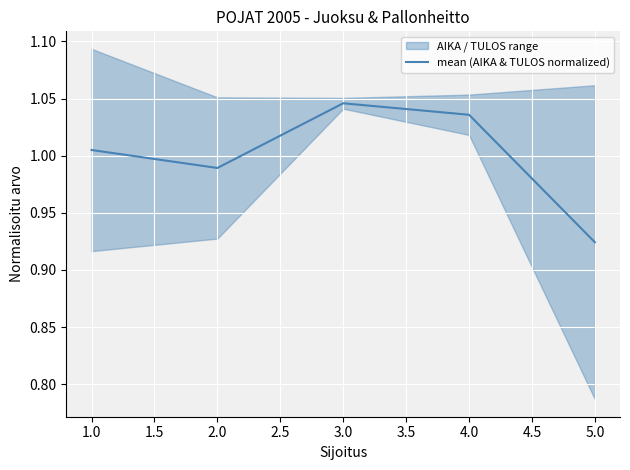

What is the value of the 3rd point from the left?

1.0